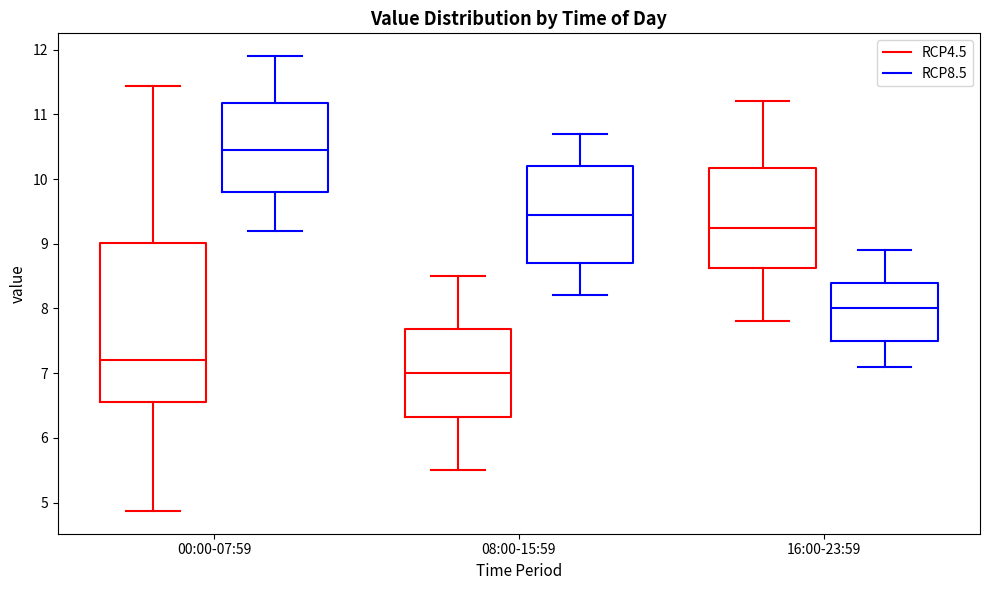

Where does the lower whisker of the box for 16:00-23:59 (RCP8.5) end on the y-axis? The values are not printed on the chart, so give them approximately, as read against the axis.

7.1